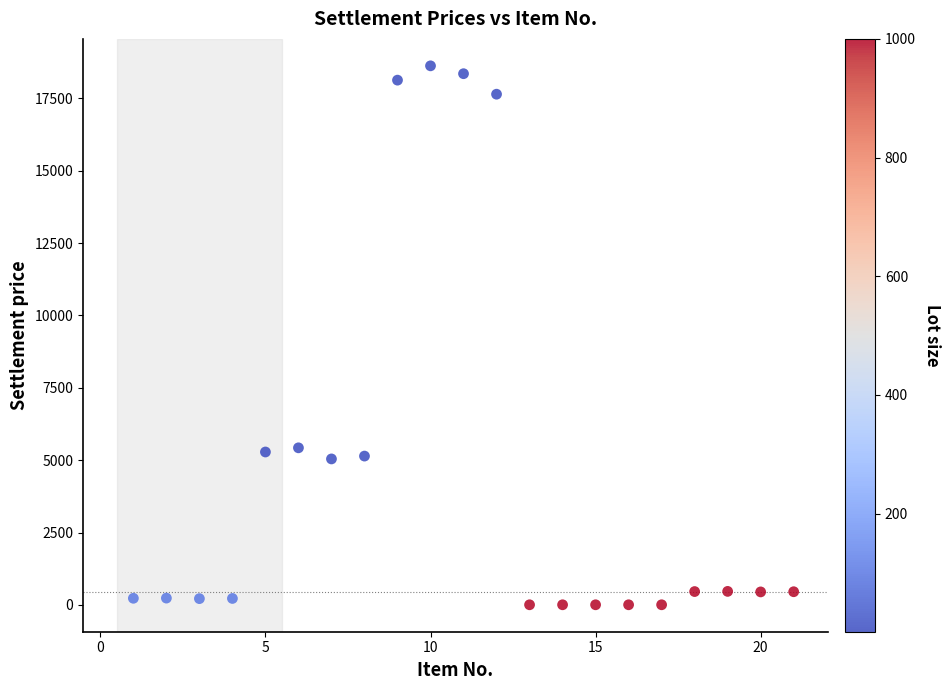

What is the range of X values (max minus min)?

20.0